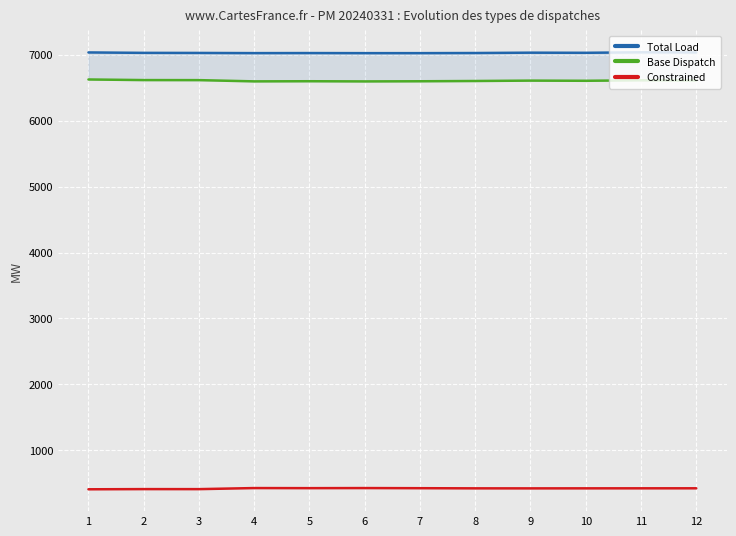

Where is the first local minimum for Constrained?

3